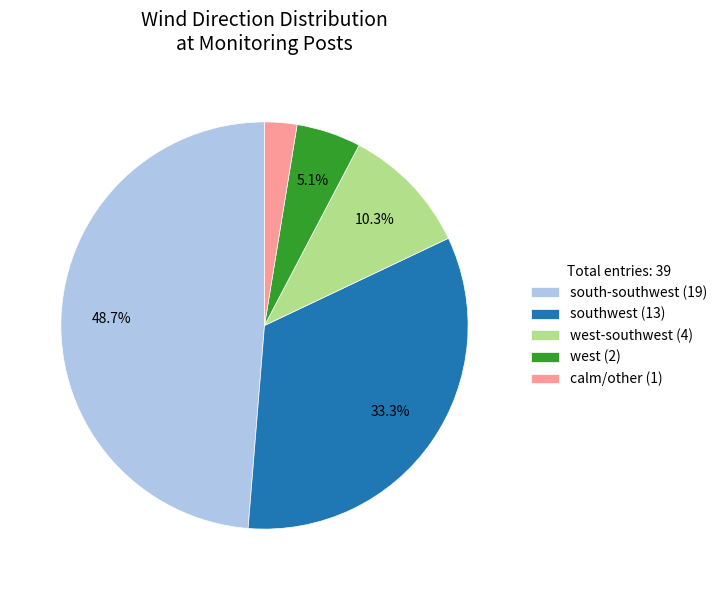

Is there any slice that represents more than half of the pie?

No